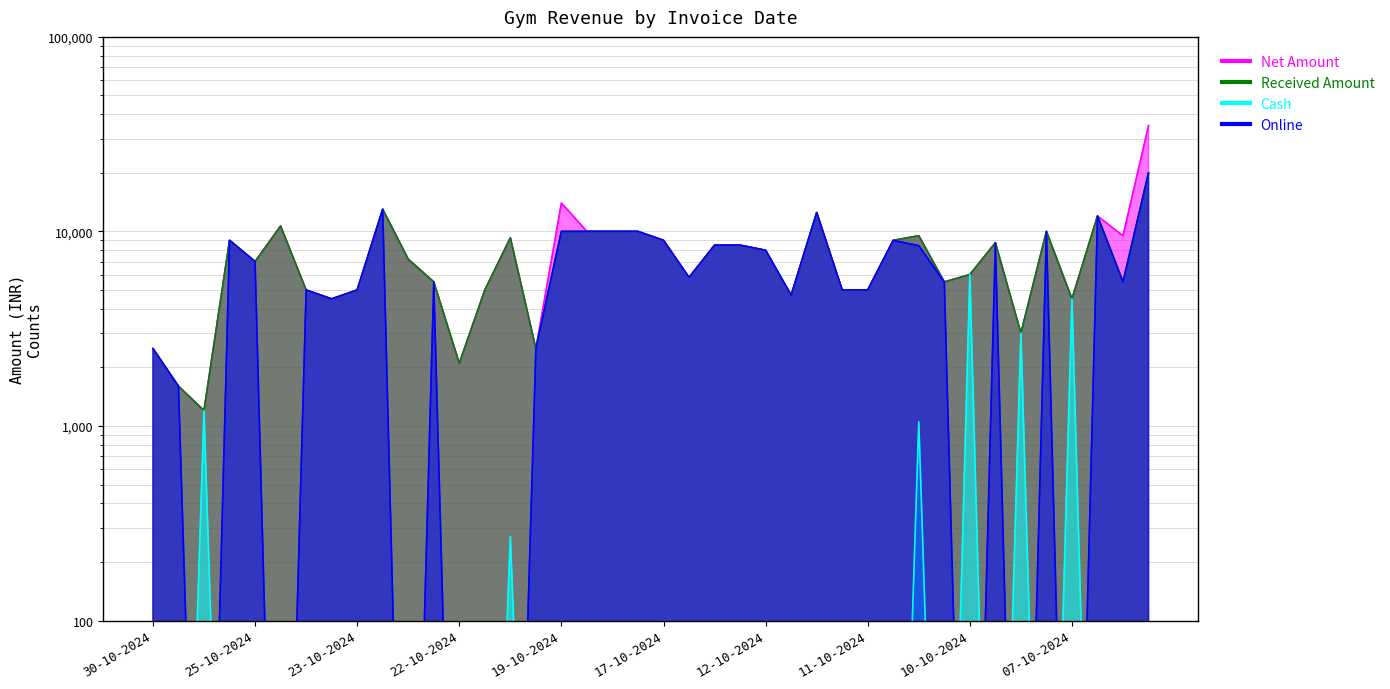

What is the sum of the Cash values at 28-10-2024 and 05-10-2024?

1200.1